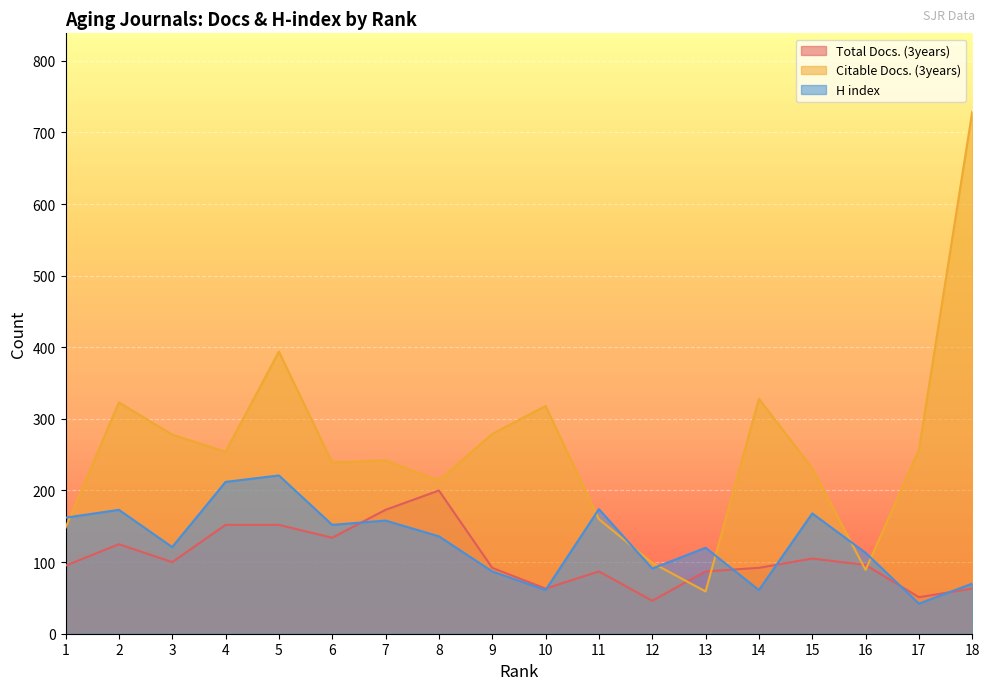

In H index, how many points are lower than both neighbors (excluding endpoints)?

6